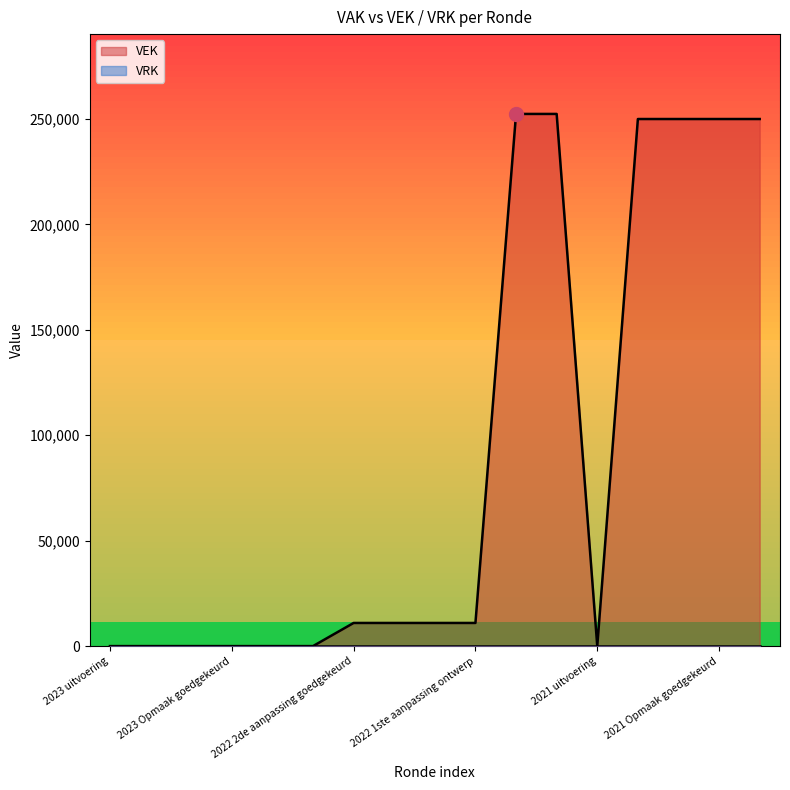

Which label corresponds to the smallest value in the chart?

2023 uitvoering